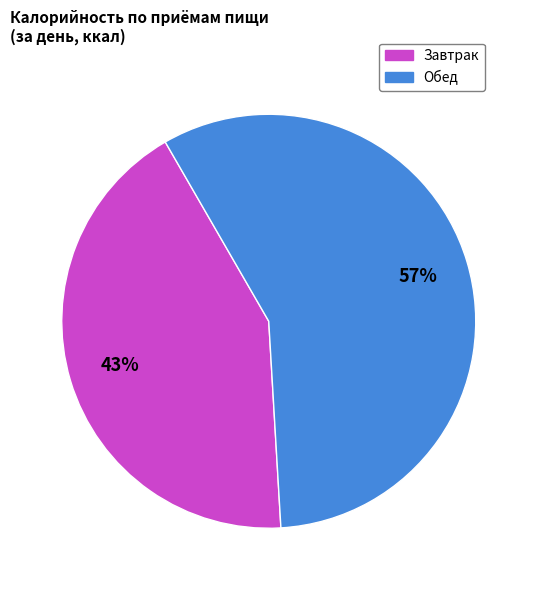

To the nearest percent, what is the average slice percentage?

50%